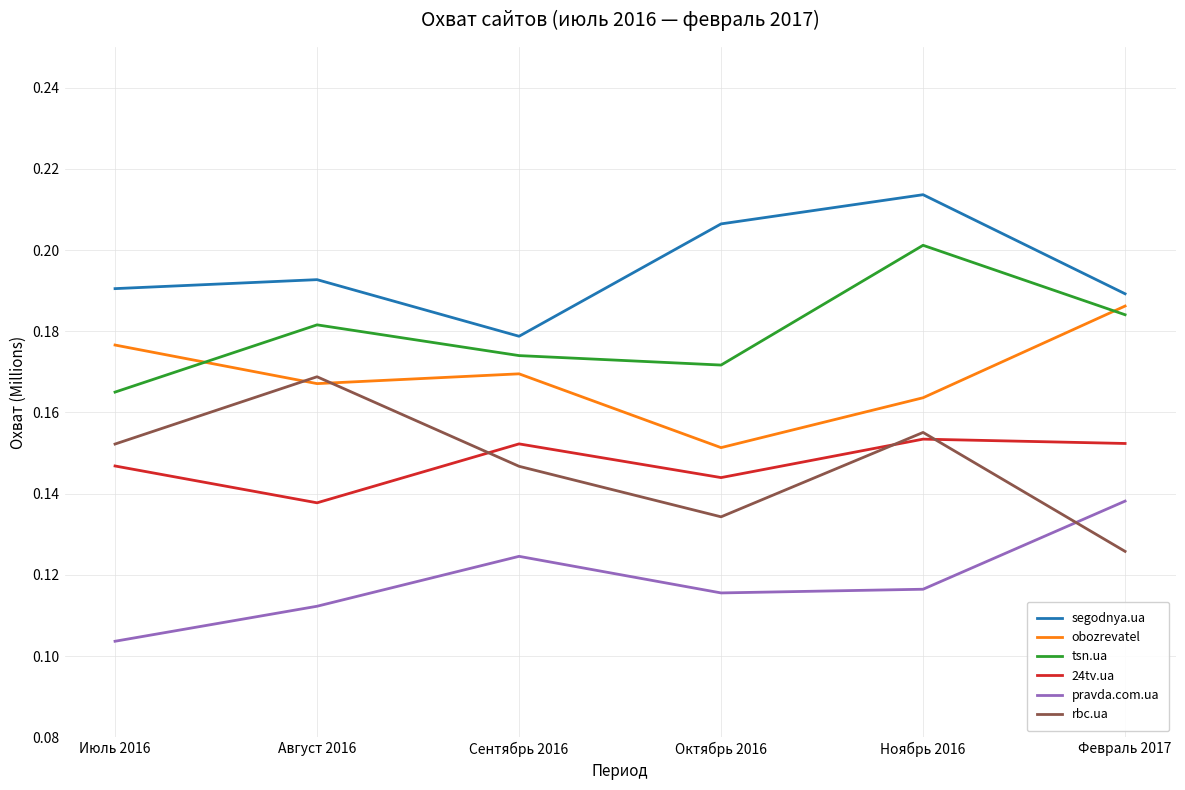

Where is the first local maximum for rbc.ua?

Август 2016